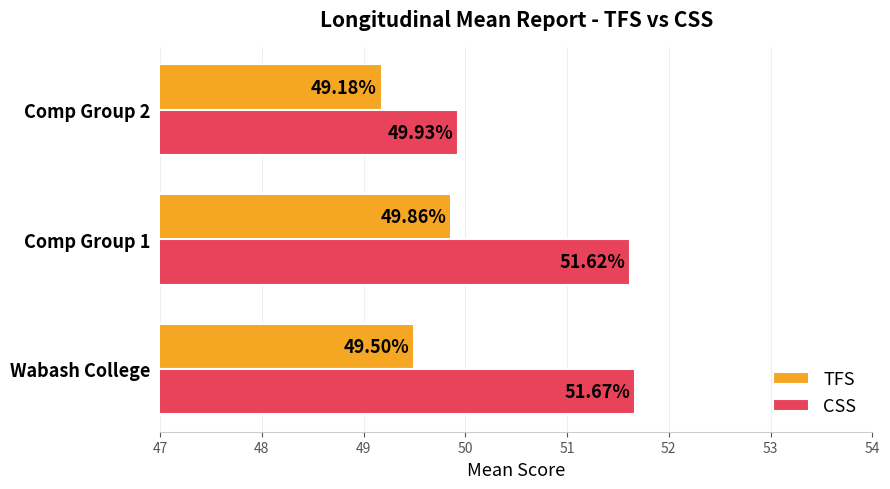

What is the average value of the TFS series?

49.5